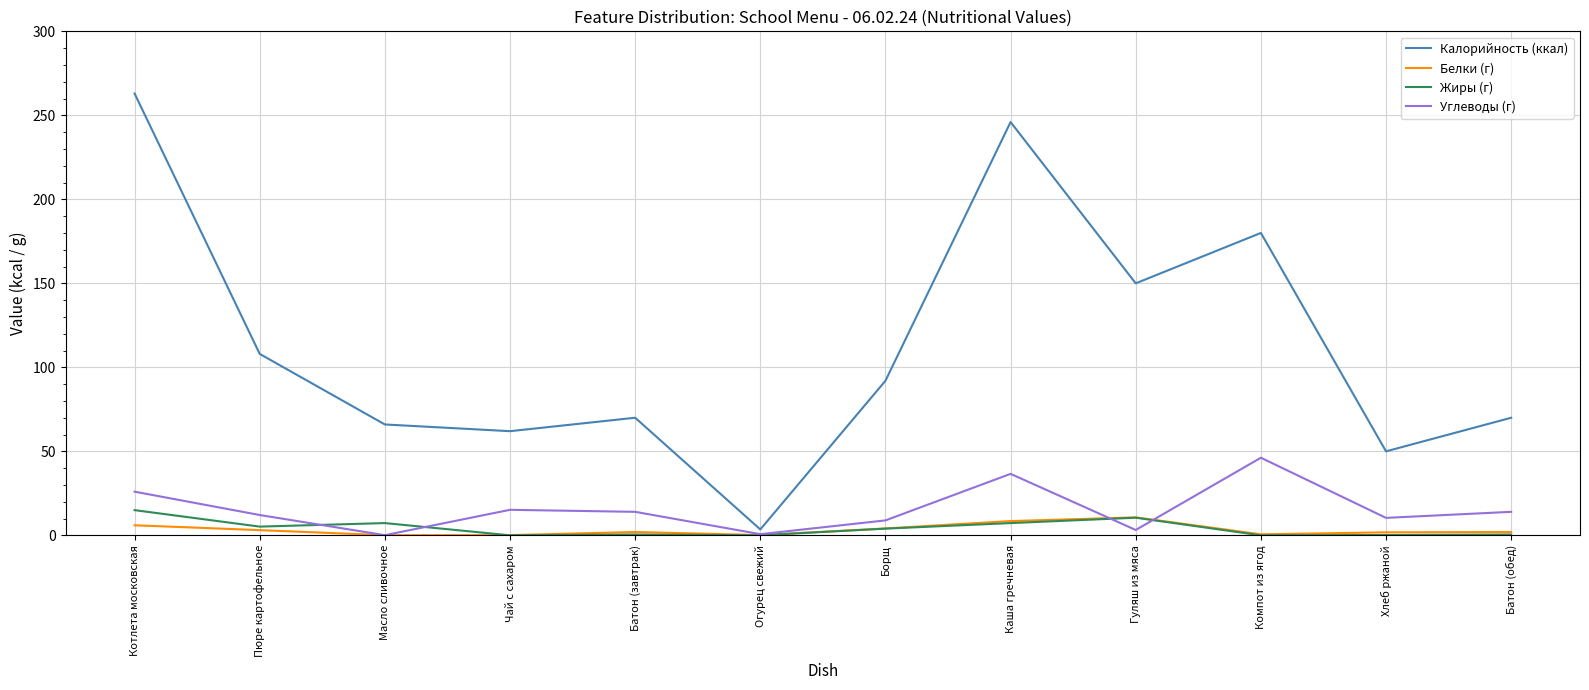

True or false: Жиры (г) has a value of 10.5 at Гуляш из мяса.

True